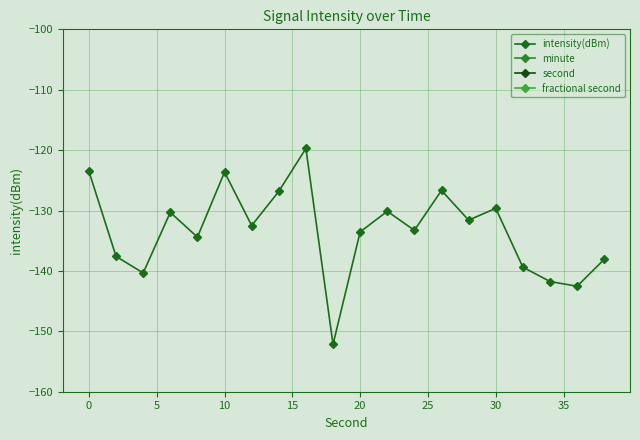

Is it true that intensity(dBm) equals -66.3 at 20?

False